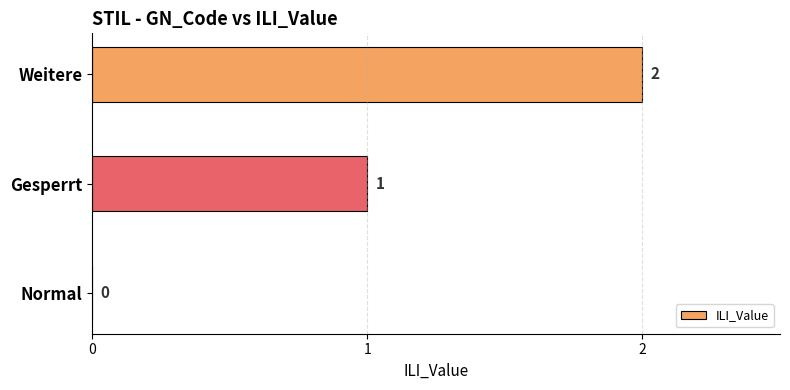

True or false: the data shows 2 at Weitere.

True